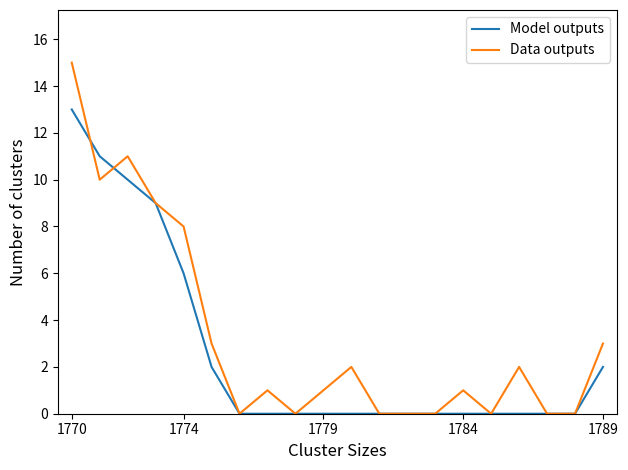

Rank the series by their maximum value, from highest to lowest.

Data outputs, Model outputs